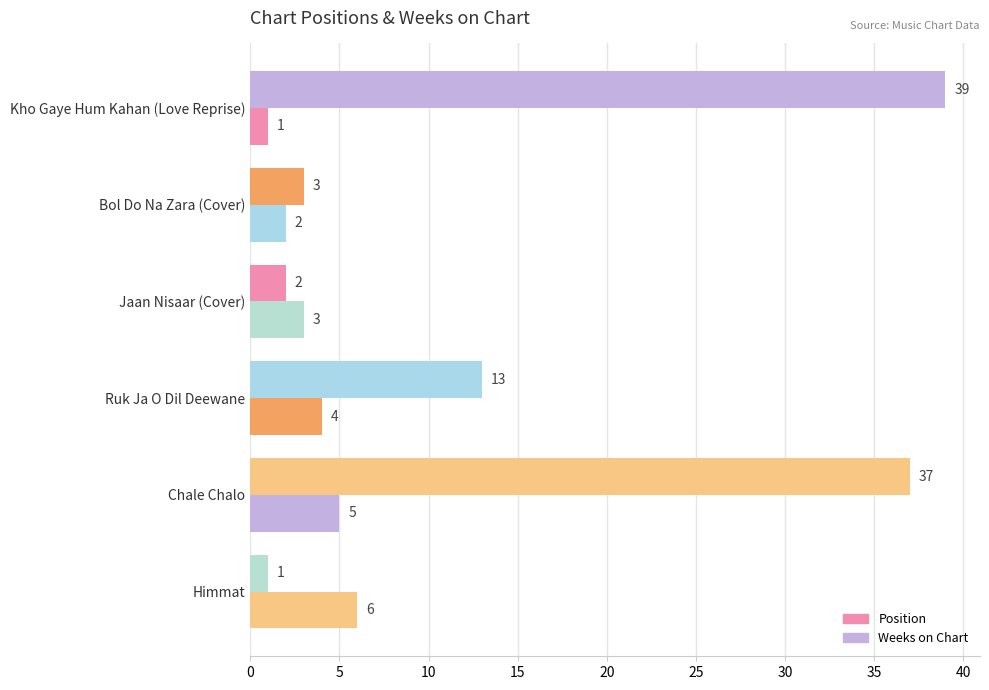

At how many categories does at least one series exceed 25?

2